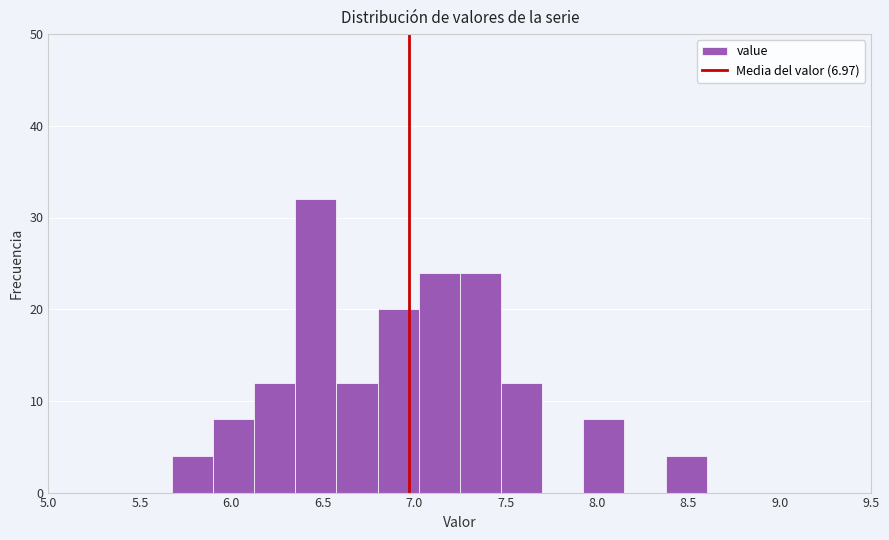

Reading left to right, transcribe this chart: for each bar, give the range it covers on the x-axis and its height. Neither the bar edges nor the heights are printed on the chart, so give them approximately, as read against the axes.

5.000 to 5.225: 0
5.225 to 5.450: 0
5.450 to 5.675: 0
5.675 to 5.900: 4
5.900 to 6.125: 8
6.125 to 6.350: 12
6.350 to 6.575: 32
6.575 to 6.800: 12
6.800 to 7.025: 20
7.025 to 7.250: 24
7.250 to 7.475: 24
7.475 to 7.700: 12
7.700 to 7.925: 0
7.925 to 8.150: 8
8.150 to 8.375: 0
8.375 to 8.600: 4
8.600 to 8.825: 0
8.825 to 9.050: 0
9.050 to 9.275: 0
9.275 to 9.500: 0